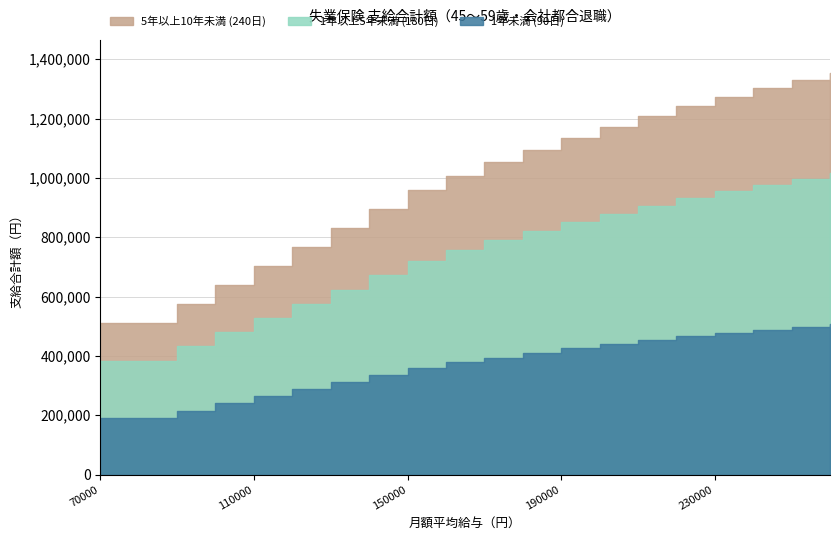

The value of 1年以上5年未満 (180日) at 170000 is 1034537. True or false?

False